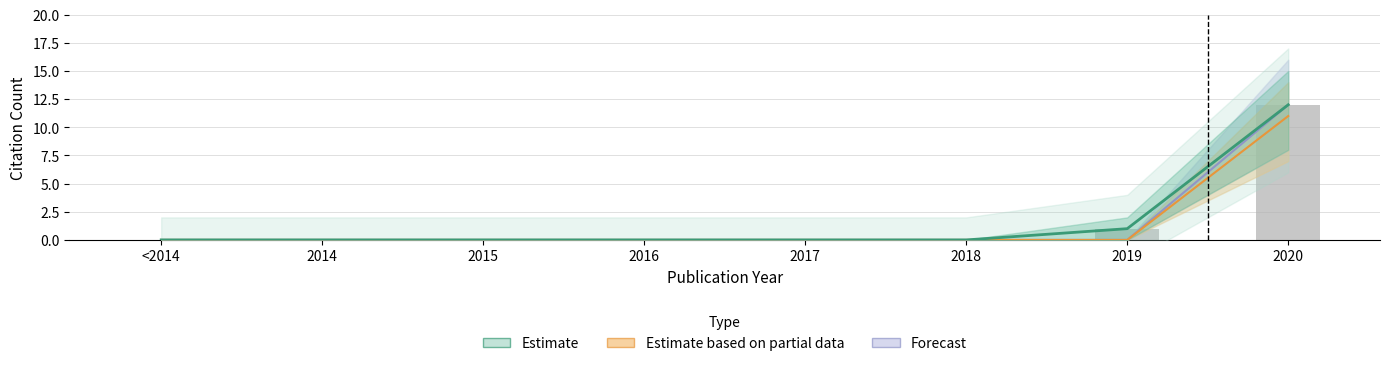

Is it true that Estimate equals 1 at 2019?

True